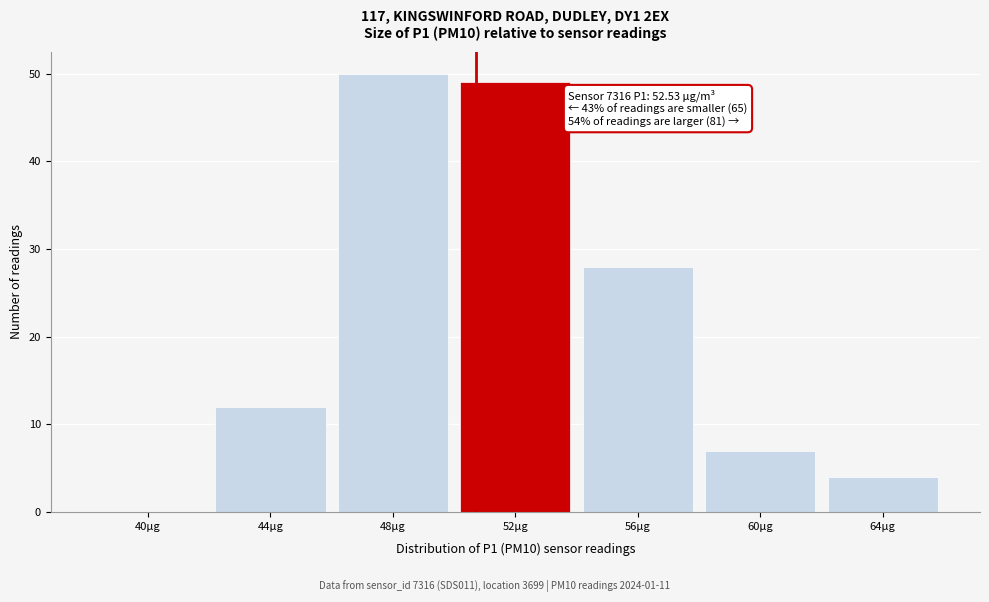

Reading right to left, what are all the values shown in this chart?

64µg=4	60µg=7	56µg=28	52µg=49	48µg=50	44µg=12	40µg=0